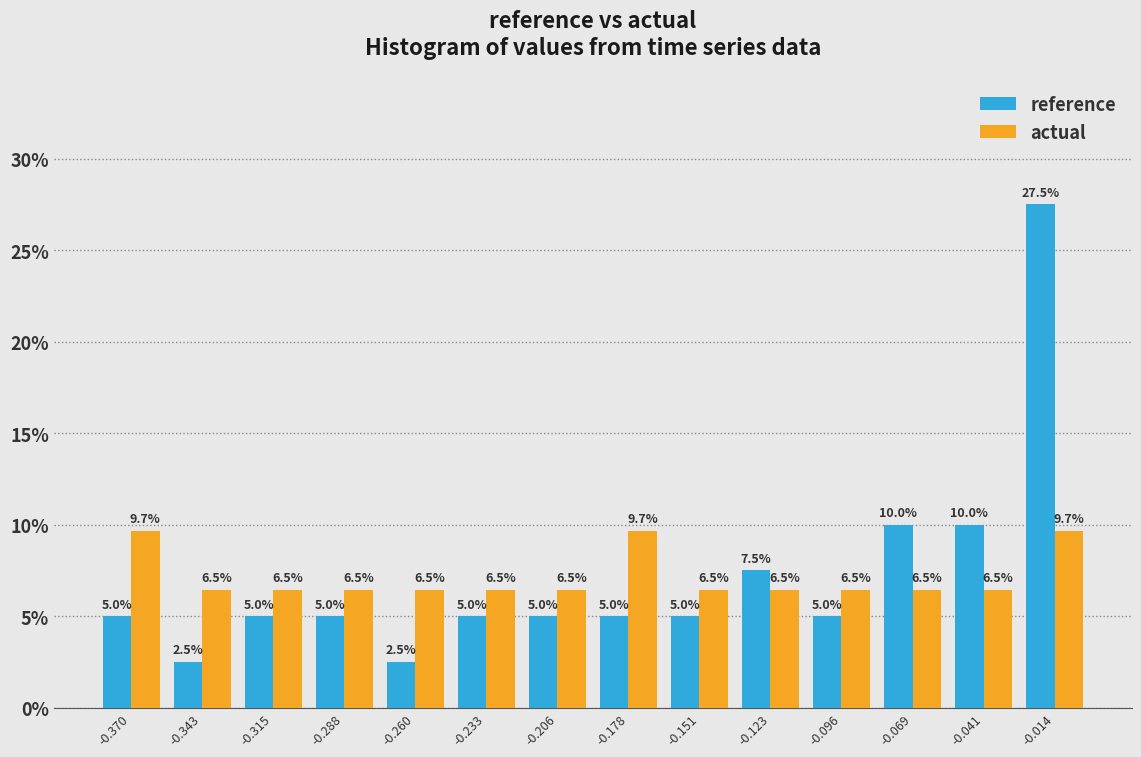

Reading left to right, transcribe this chart: for each range on the x-axis, give the height of each series' bar. The bar edges are not printed on the chart, so give them approximately, as read against the axis.

-0.385 to -0.355: reference=5.0	actual=9.7
-0.355 to -0.330: reference=2.5	actual=6.5
-0.330 to -0.300: reference=5.0	actual=6.5
-0.300 to -0.275: reference=5.0	actual=6.5
-0.275 to -0.245: reference=2.5	actual=6.5
-0.245 to -0.220: reference=5.0	actual=6.5
-0.220 to -0.190: reference=5.0	actual=6.5
-0.190 to -0.165: reference=5.0	actual=9.7
-0.165 to -0.135: reference=5.0	actual=6.5
-0.135 to -0.110: reference=7.5	actual=6.5
-0.110 to -0.080: reference=5.0	actual=6.5
-0.080 to -0.055: reference=10.0	actual=6.5
-0.055 to -0.025: reference=10.0	actual=6.5
-0.025 to 0.000: reference=27.5	actual=9.7